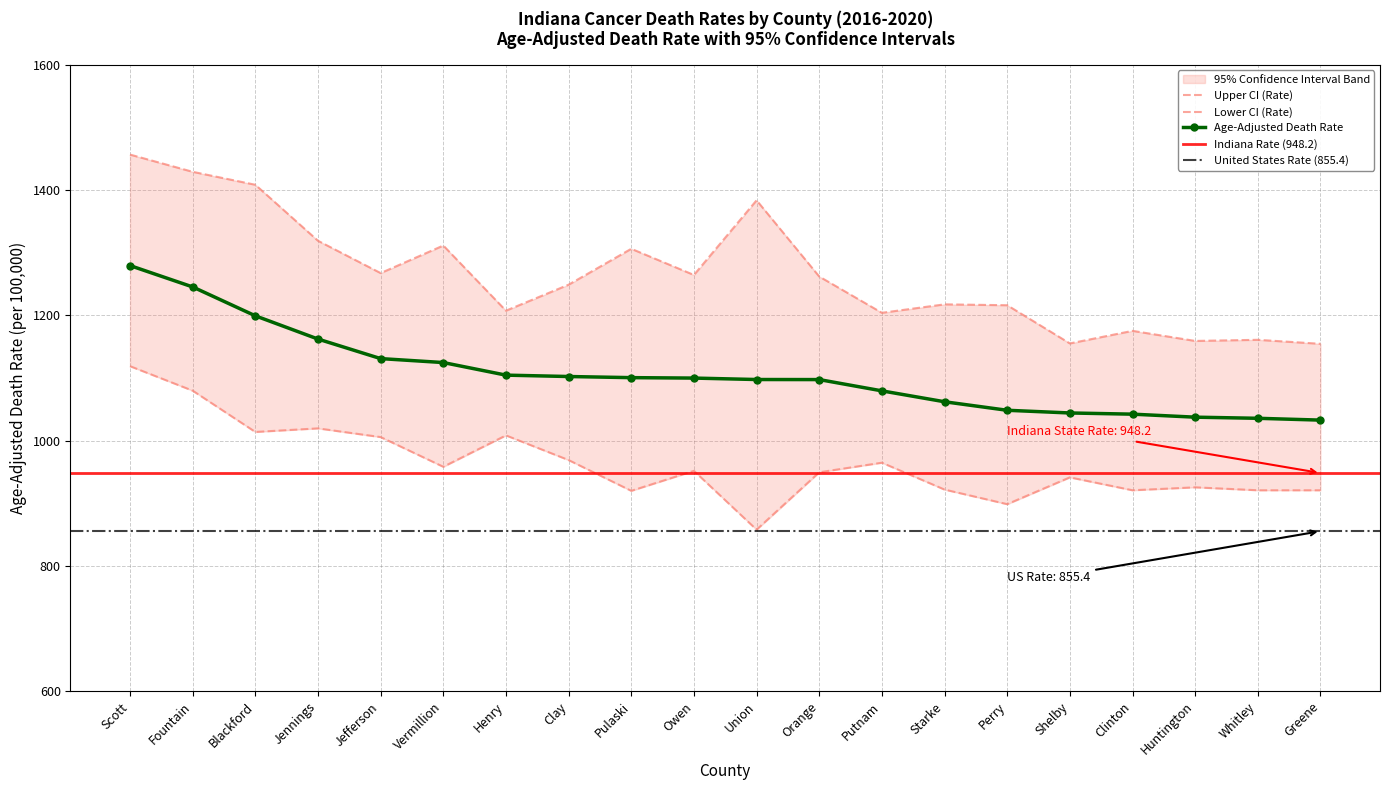

What is the minimum value for Age-Adjusted Death Rate?

1032.7